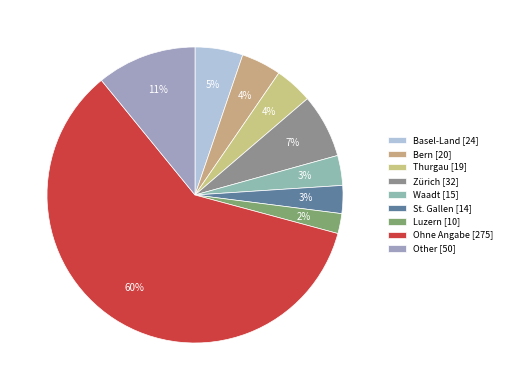

Count the number of slices in the pie.

9